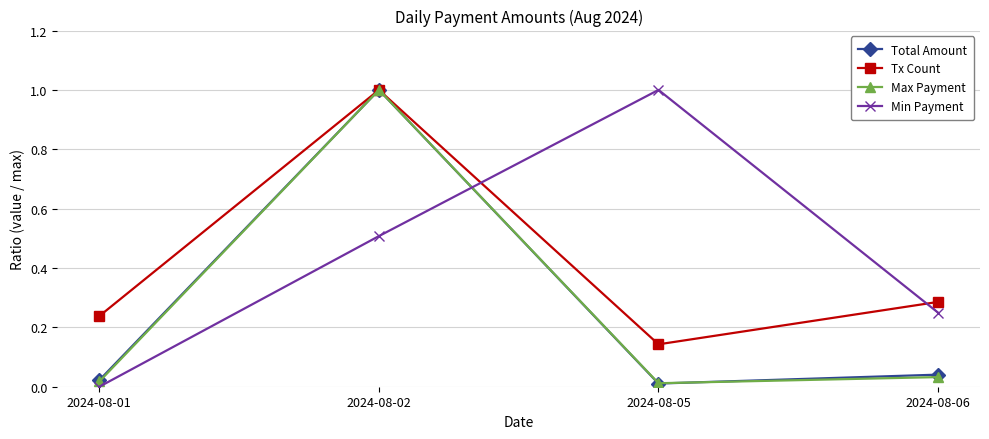

Count the number of data series in this chart.

4